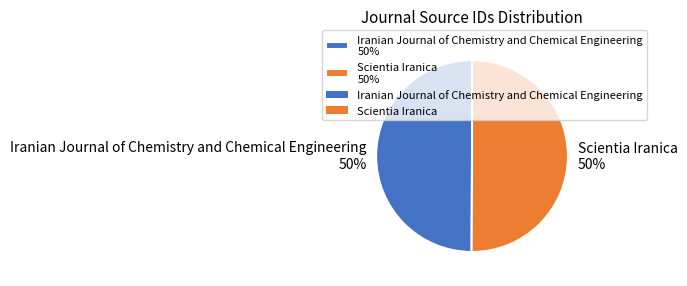

True or false: Iranian Journal of Chemistry and Chemical Engineering accounts for 50% of the total.

True